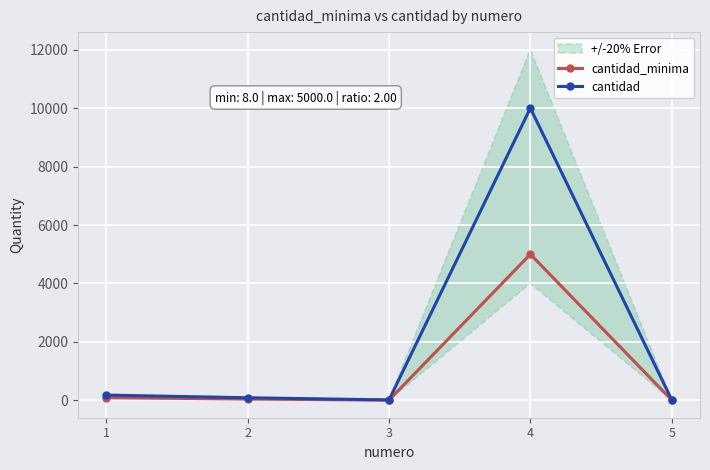

Where is cantidad nearest to the value 5008?

1